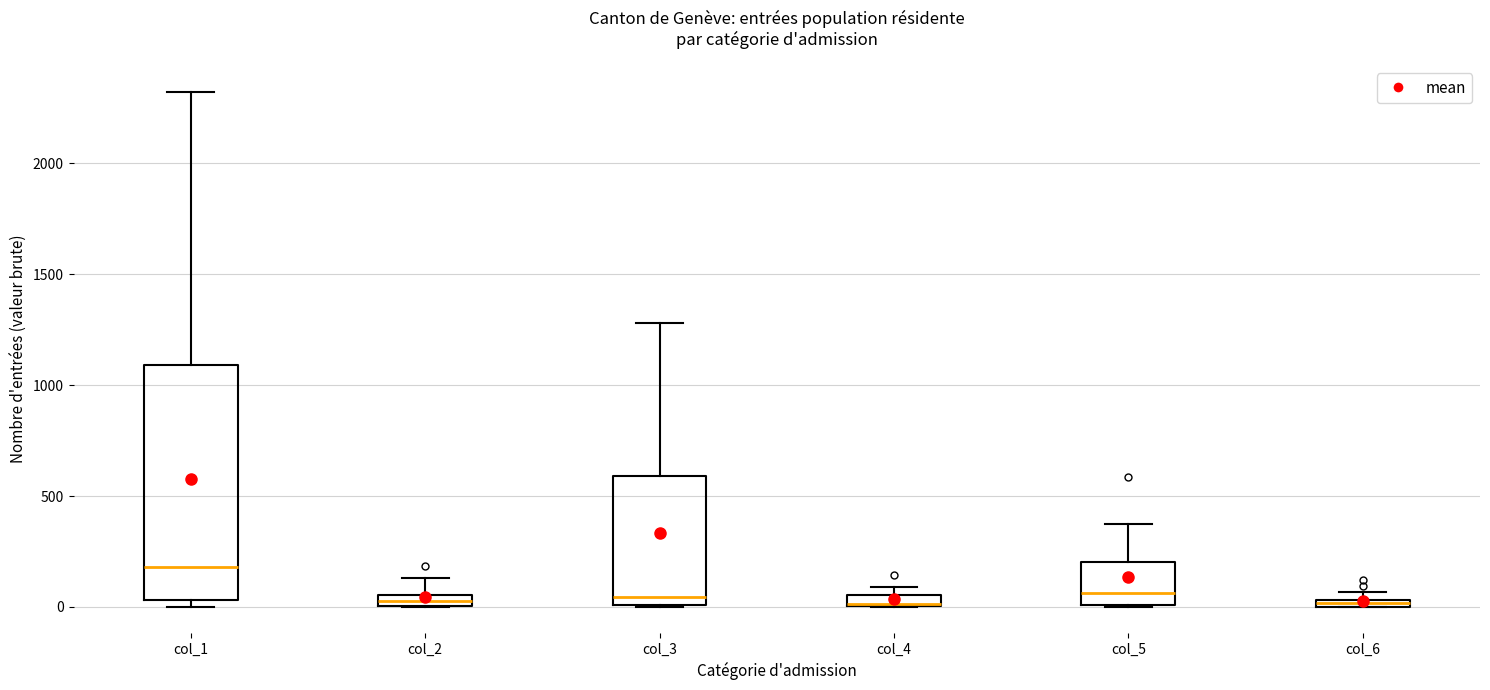

Which box has the highest median line?

col_1